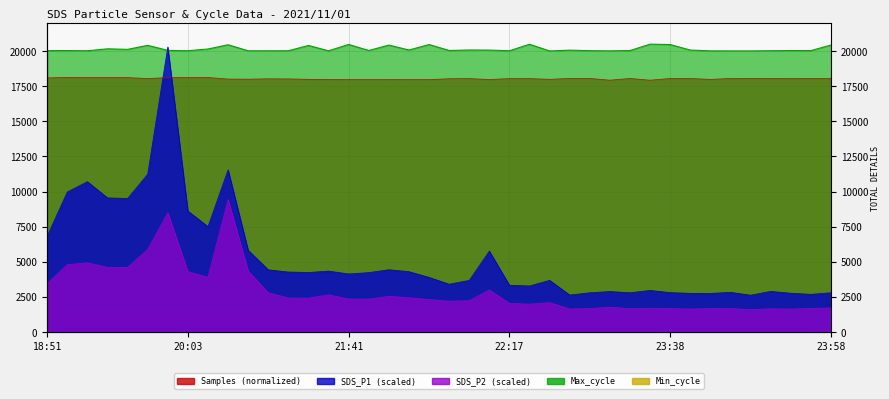

What is the average value of the SDS_P1 series?

5303.5